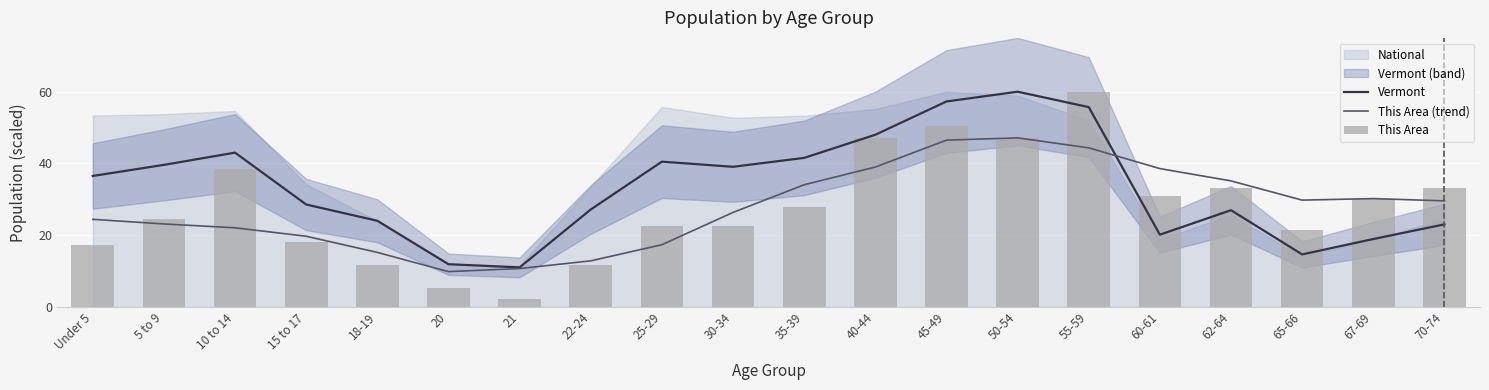

Which series has the largest range (max minus min)?

This Area